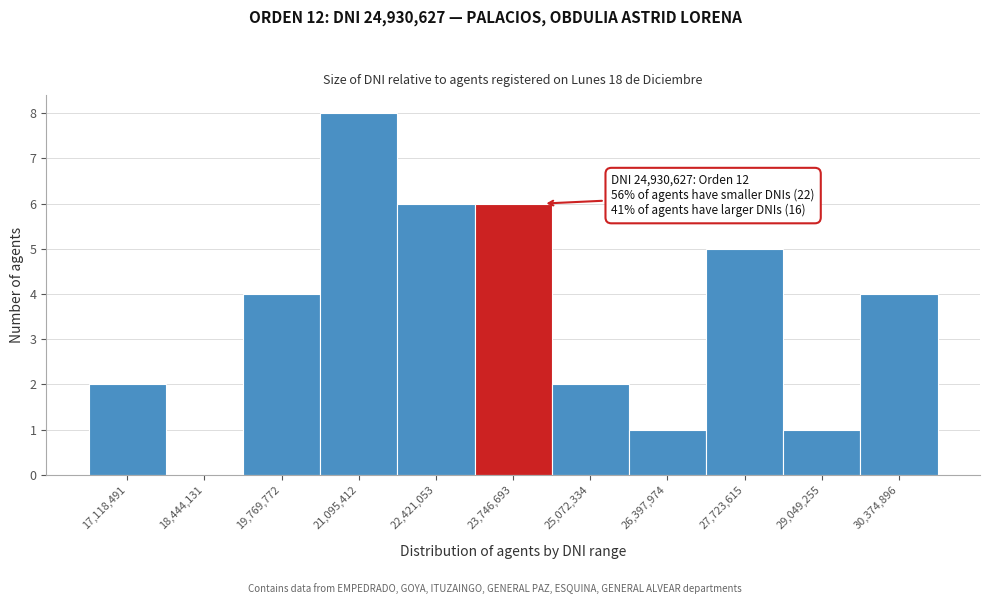

Reading right to left, list all the values displayed in this chart.

30,374,896=4	29,049,255=1	27,723,615=5	26,397,974=1	25,072,334=2	23,746,693=6	22,421,053=6	21,095,412=8	19,769,772=4	18,444,131=0	17,118,491=2